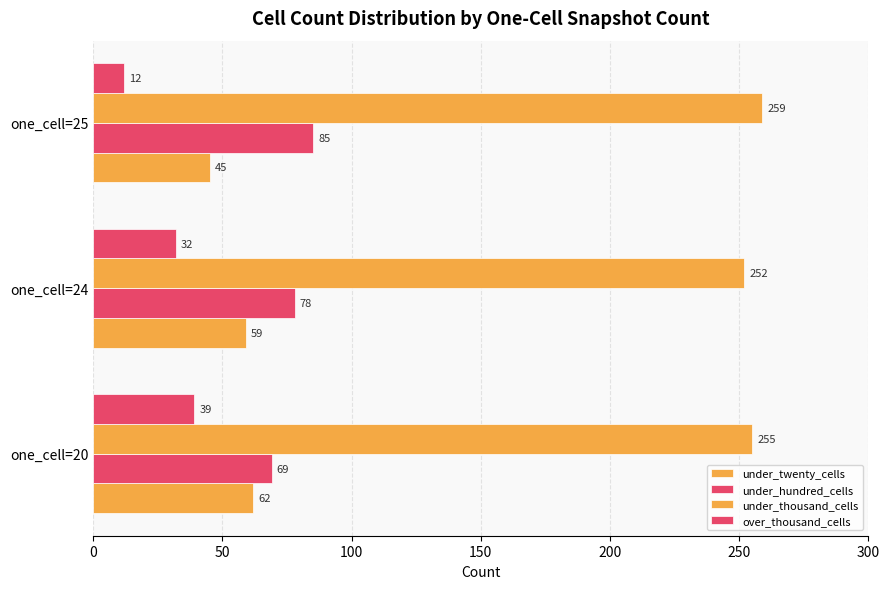

List the series in order of their peak value, lowest first.

over_thousand_cells, under_twenty_cells, under_hundred_cells, under_thousand_cells